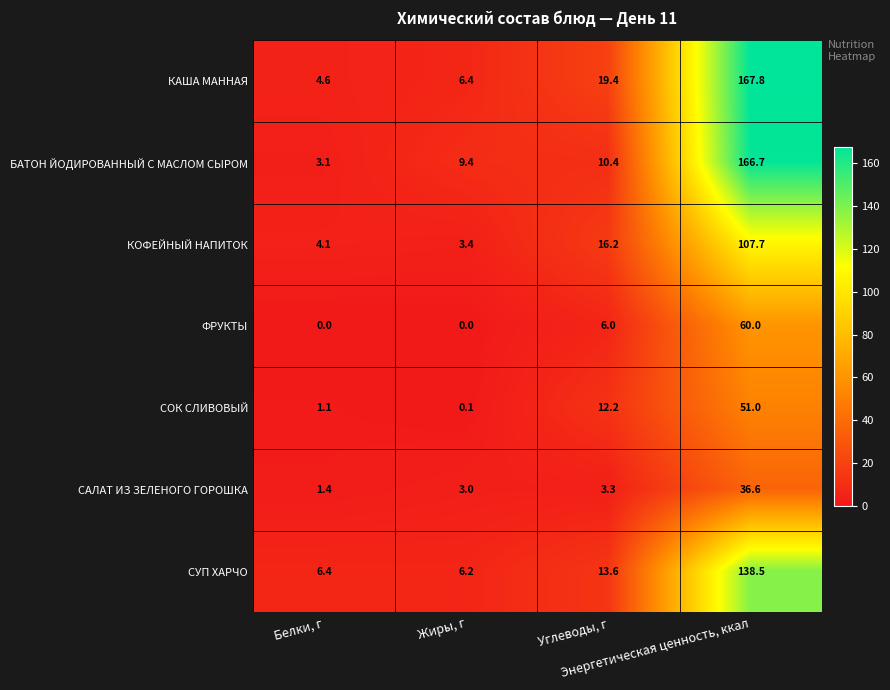

List the series in order of their peak value, lowest first.

САЛАТ ИЗ ЗЕЛЕНОГО ГОРОШКА, СОК СЛИВОВЫЙ, ФРУКТЫ, КОФЕЙНЫЙ НАПИТОК, СУП ХАРЧО, БАТОН ЙОДИРОВАННЫЙ С МАСЛОМ СЫРОМ, КАША МАННАЯ